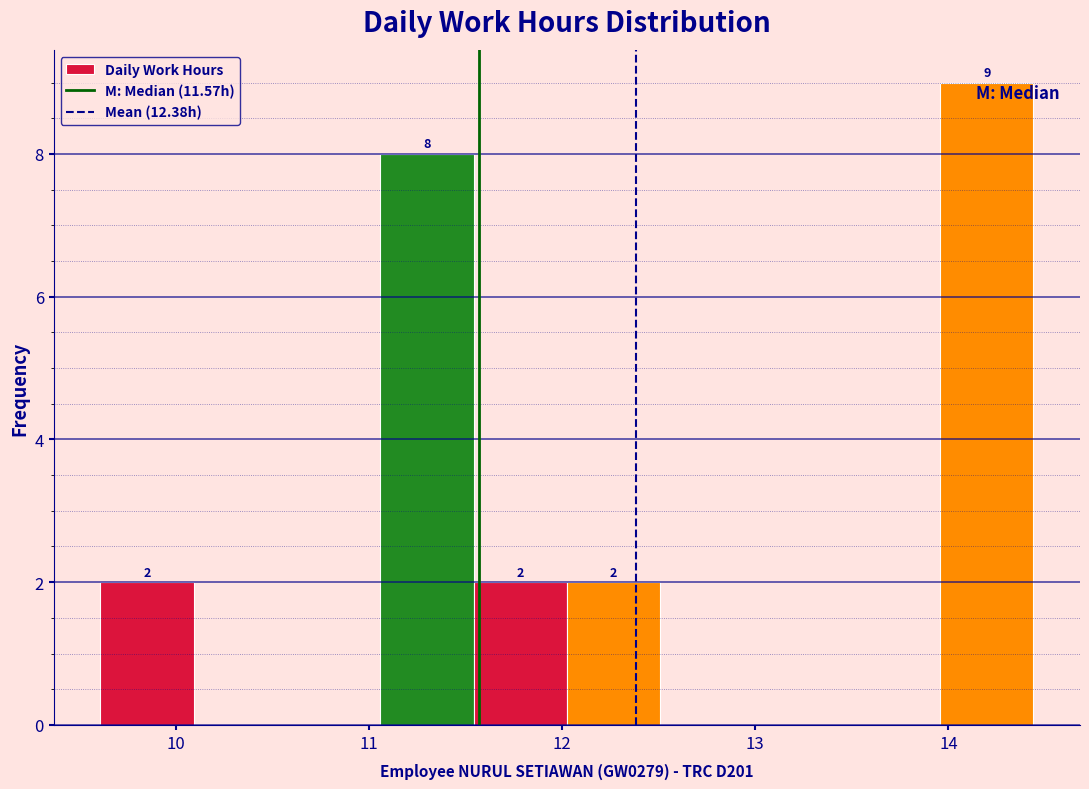

Over which range of the x-axis is the bar tallest?

14.0 to 14.4